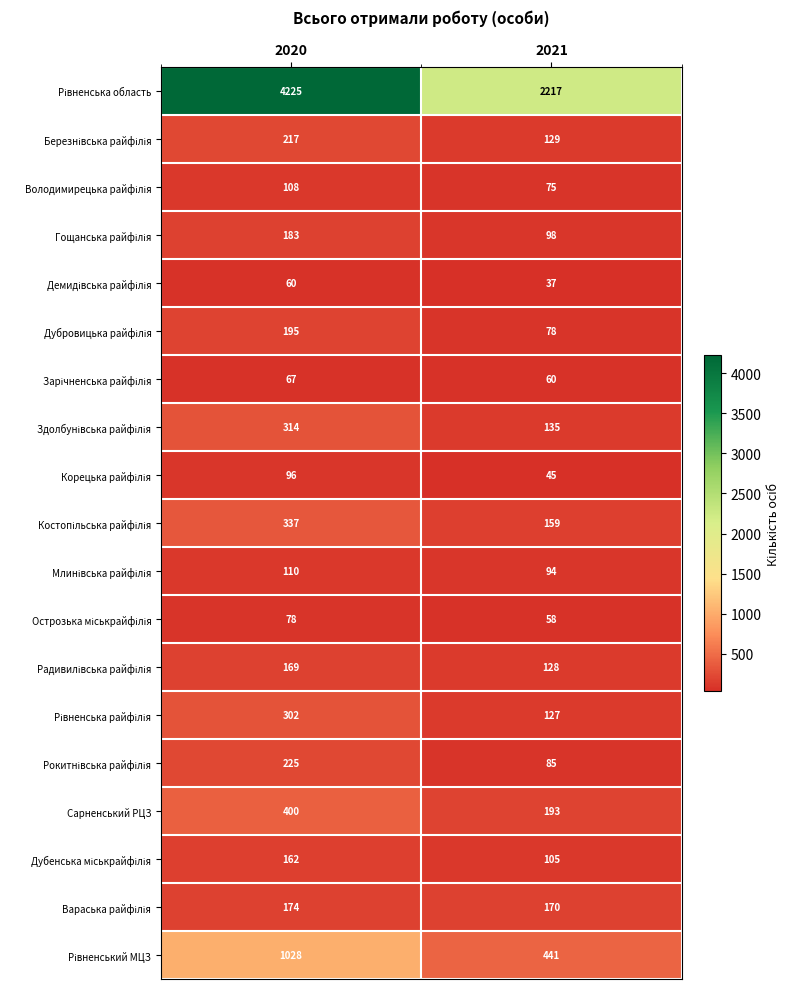

What is the greatest value displayed?

4225